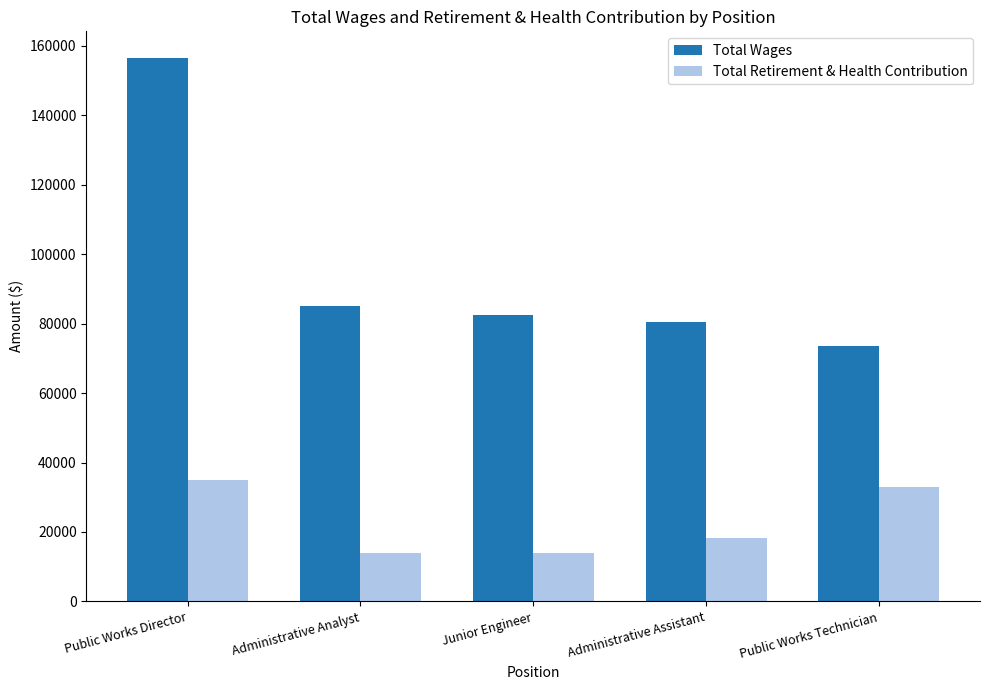

Count the number of data series in this chart.

2